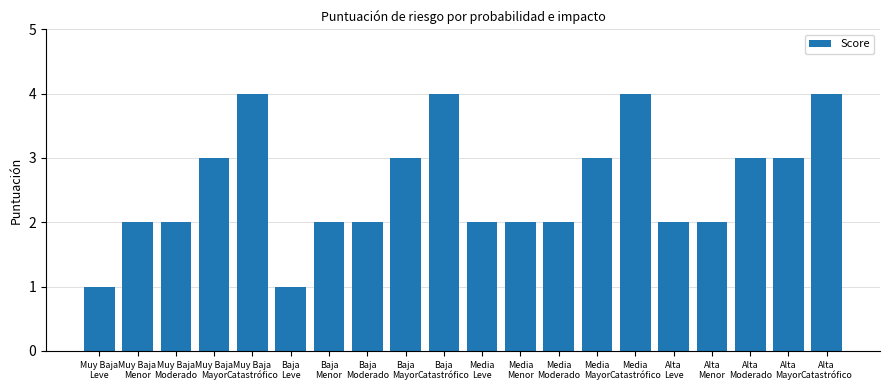

What is the sum of the values at Alta
Menor and Baja
Mayor?

5